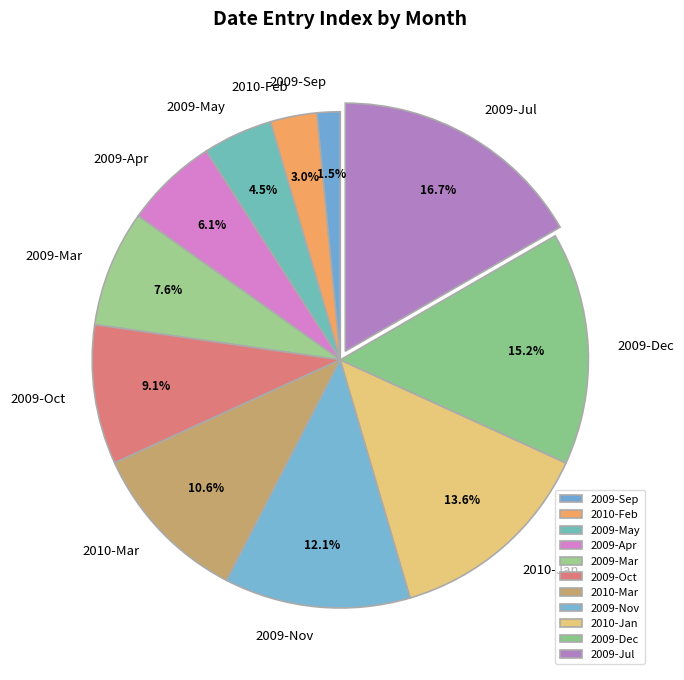

Is it true that 2010-Feb is 3% of the pie?

True